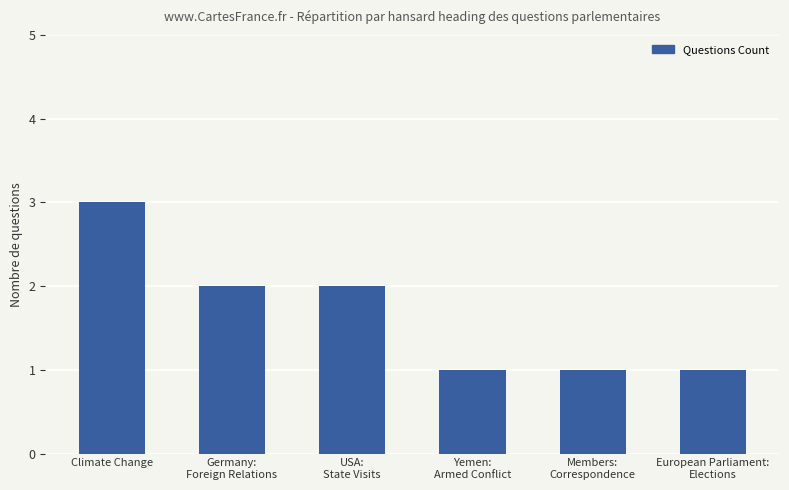

At which label does the data first exceed 2?

Climate Change